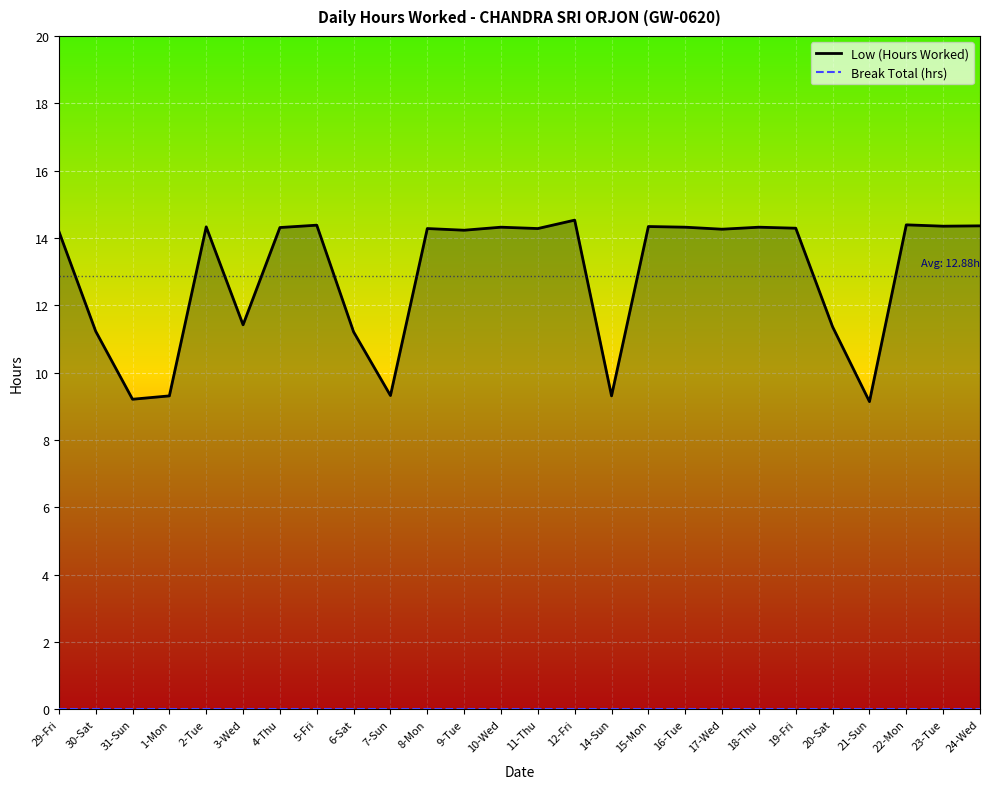

Read the Low (Hours Worked) value at 21-Sun.

9.1